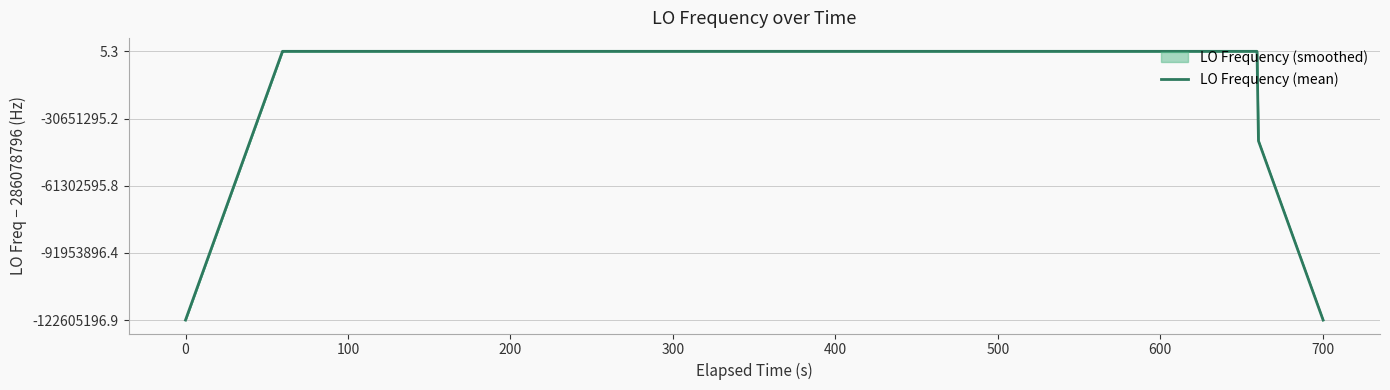

How many interior local peaks (higher than both neighbors) does the data have?

9